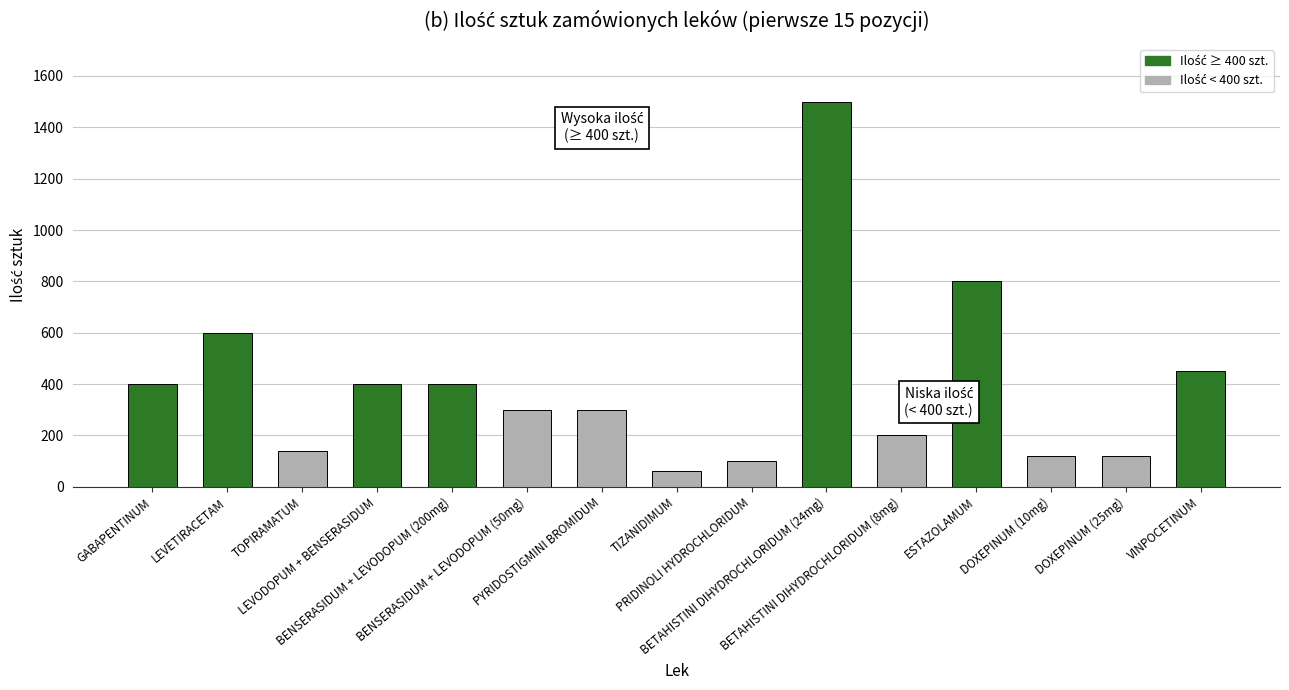

Reading left to right, list all the values displayed in this chart.

ILOŚĆ SZT. (tabl./kaps./amp.) ≥ 400: 400	600	0	400	400	0	0	0	0	1500	0	800	0	0	450
ILOŚĆ SZT. (tabl./kaps./amp.) < 400: 0	0	140	0	0	300	300	60	100	0	200	0	120	120	0